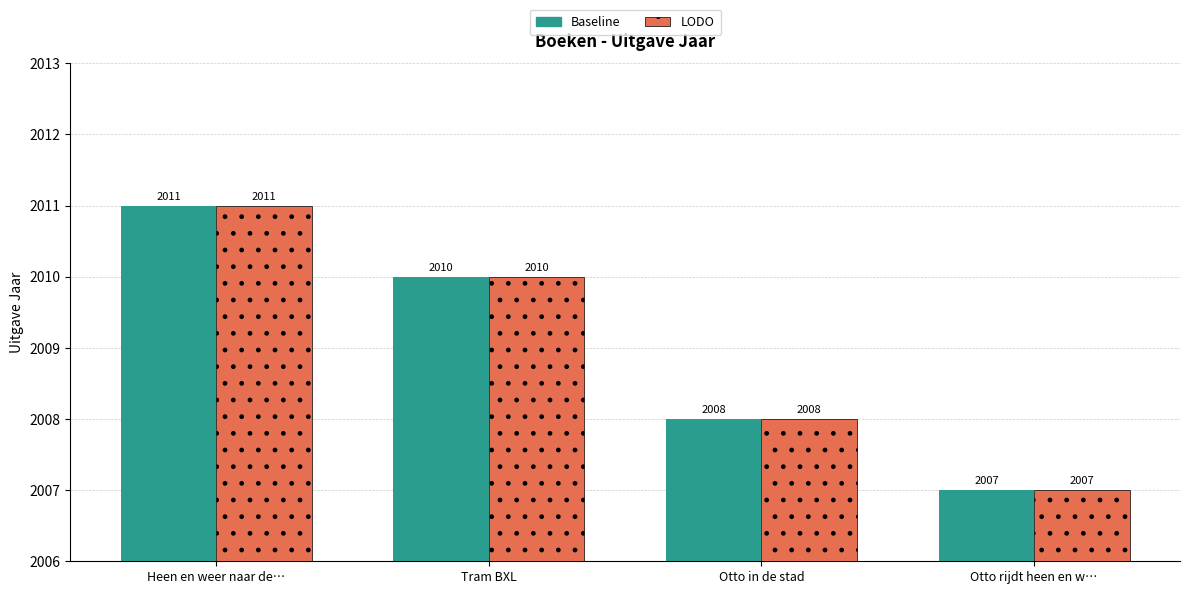

The LODO series shows 2010 at Tram BXL. True or false?

True